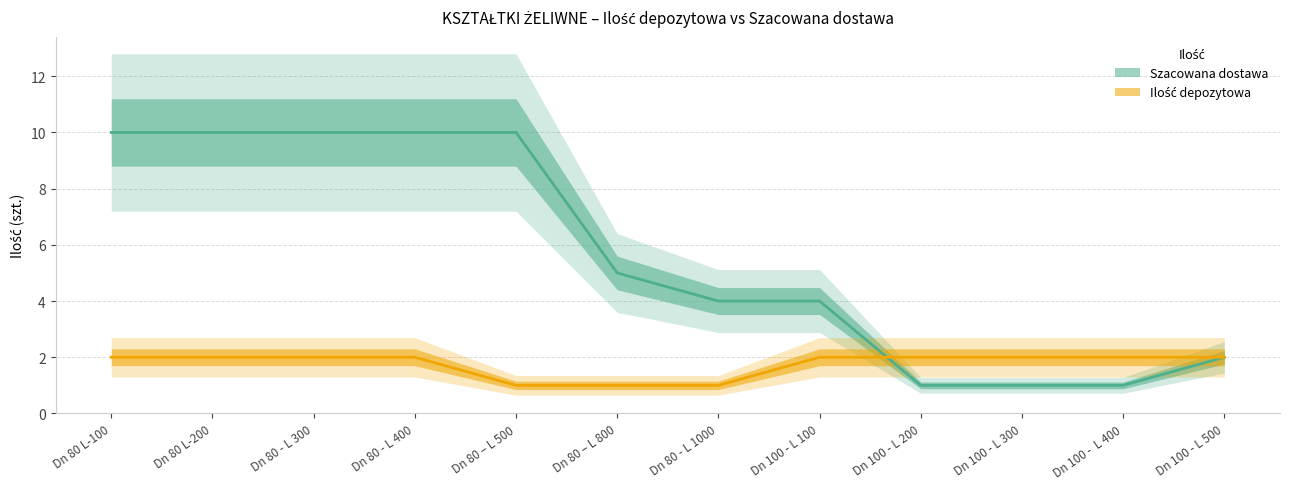

Rank the series at Dn 80 – L 800 from lowest to highest value.

Ilość depozytowa, Szacowana dostawa